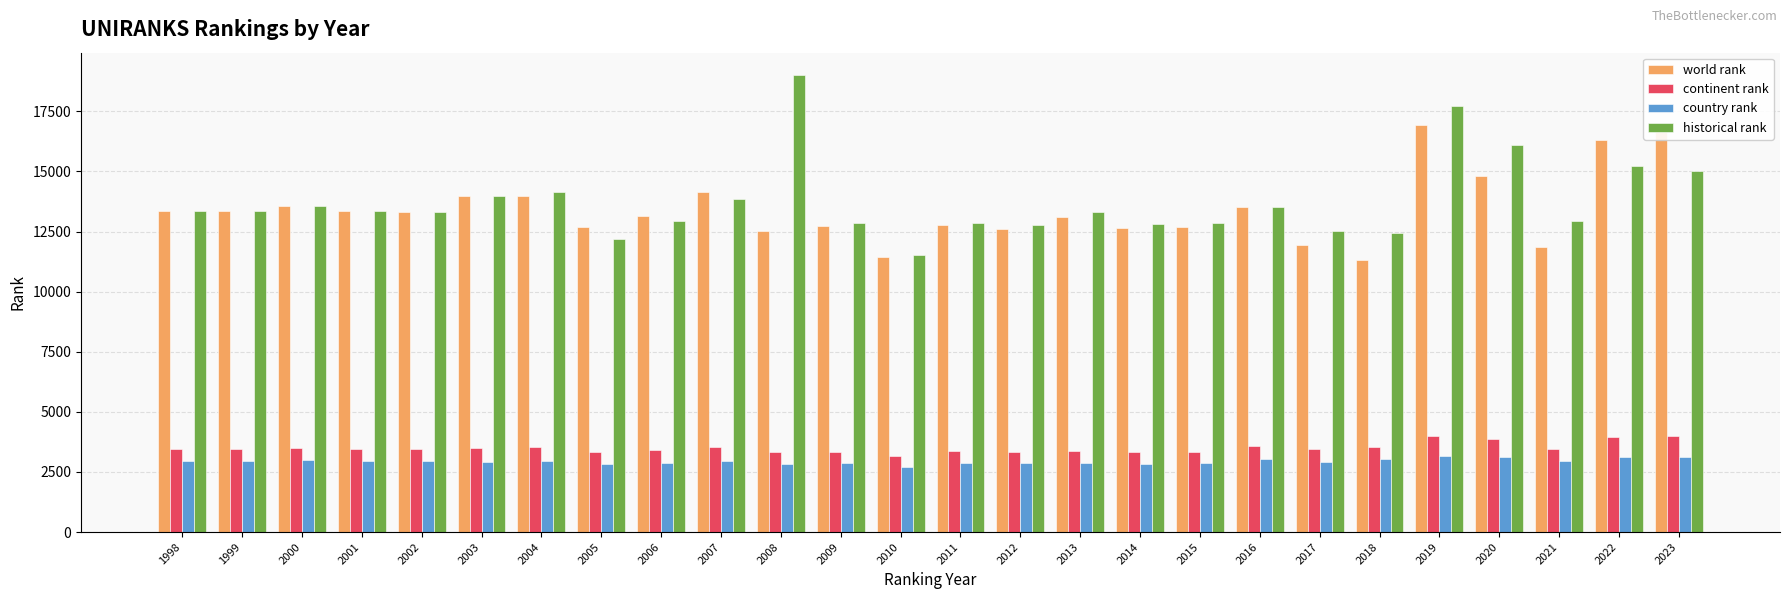

Between 2009 and 2016, which series saw the biggest shift?

world rank